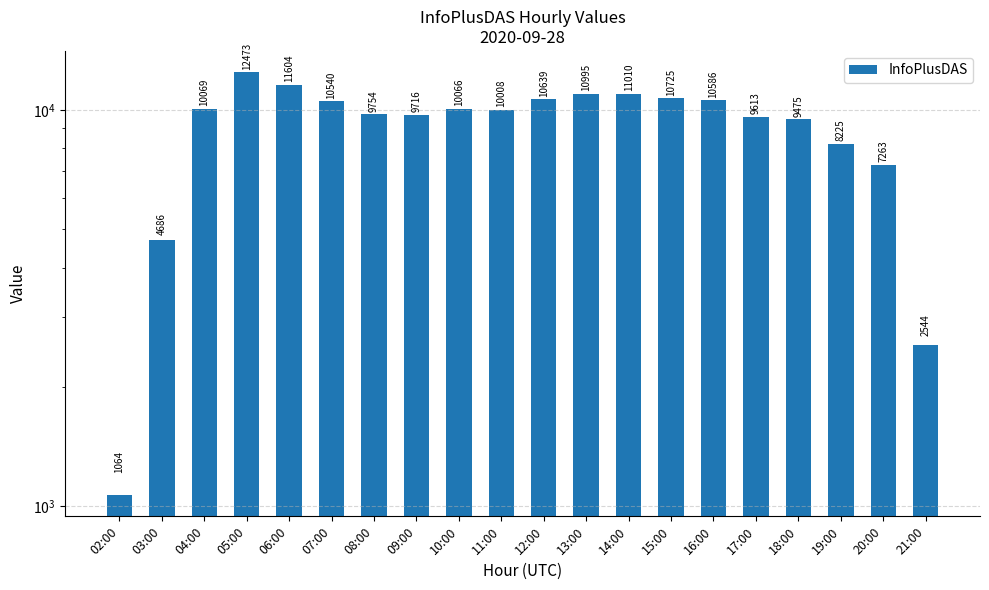

List the labels in order of value, largest first.

05:00, 06:00, 14:00, 13:00, 15:00, 12:00, 16:00, 07:00, 04:00, 10:00, 11:00, 08:00, 09:00, 17:00, 18:00, 19:00, 20:00, 03:00, 21:00, 02:00